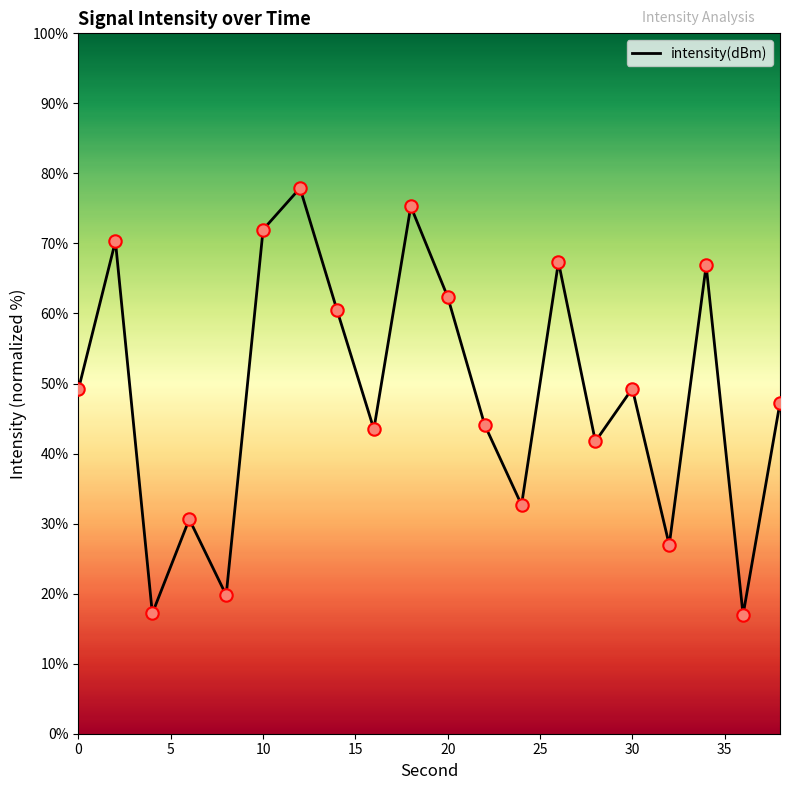

What is the smallest value displayed?

17.0